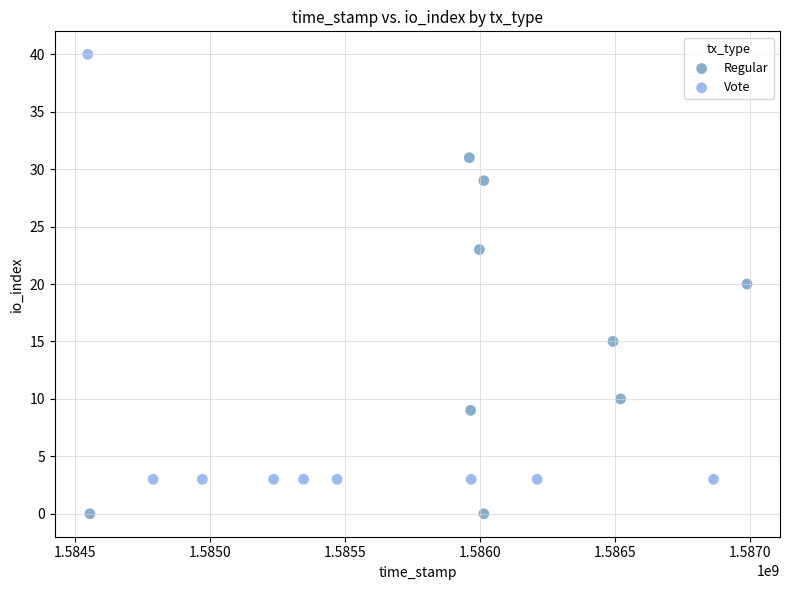

Which series contains the highest Y value?

Vote